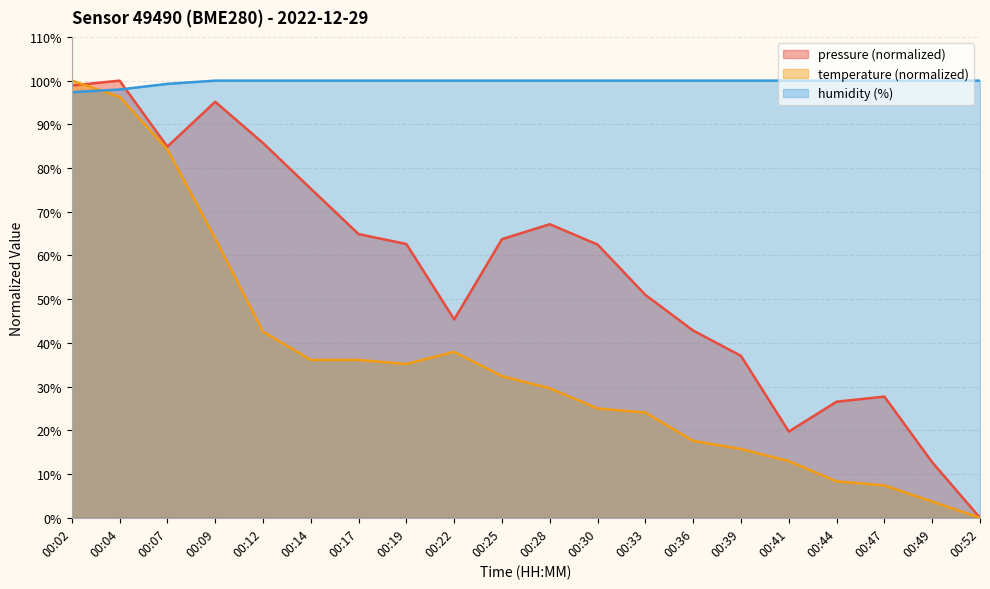

At which category does the chart reach its peak across all series?

00:04